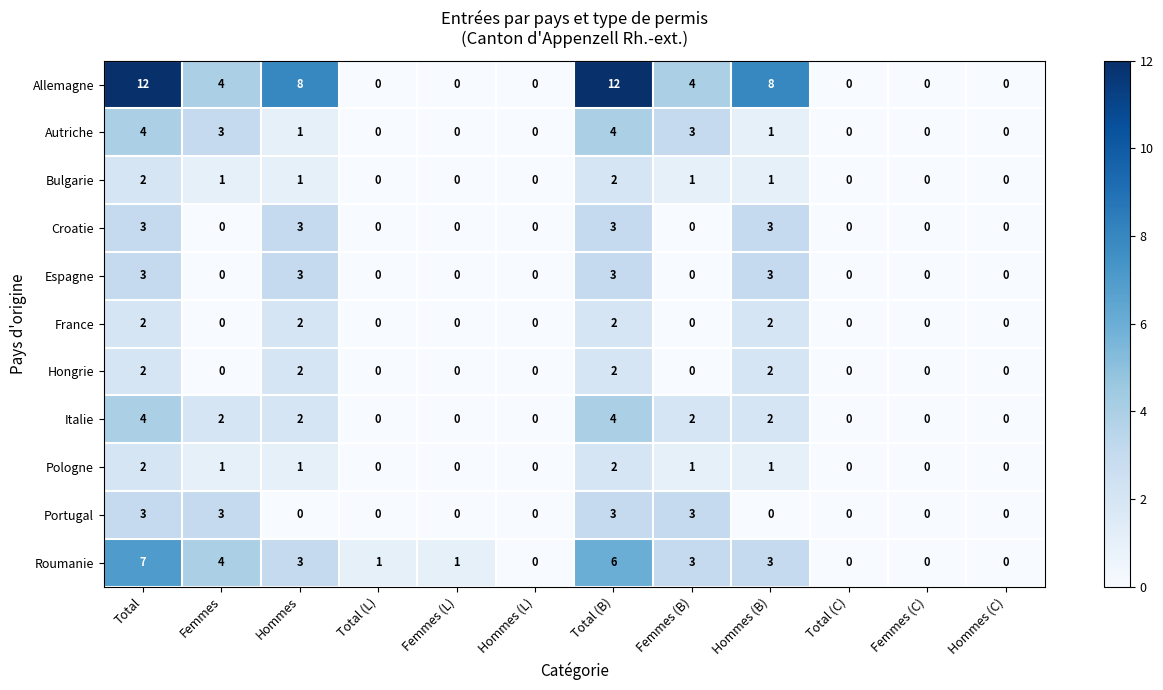

How many distinct data groups are displayed?

11